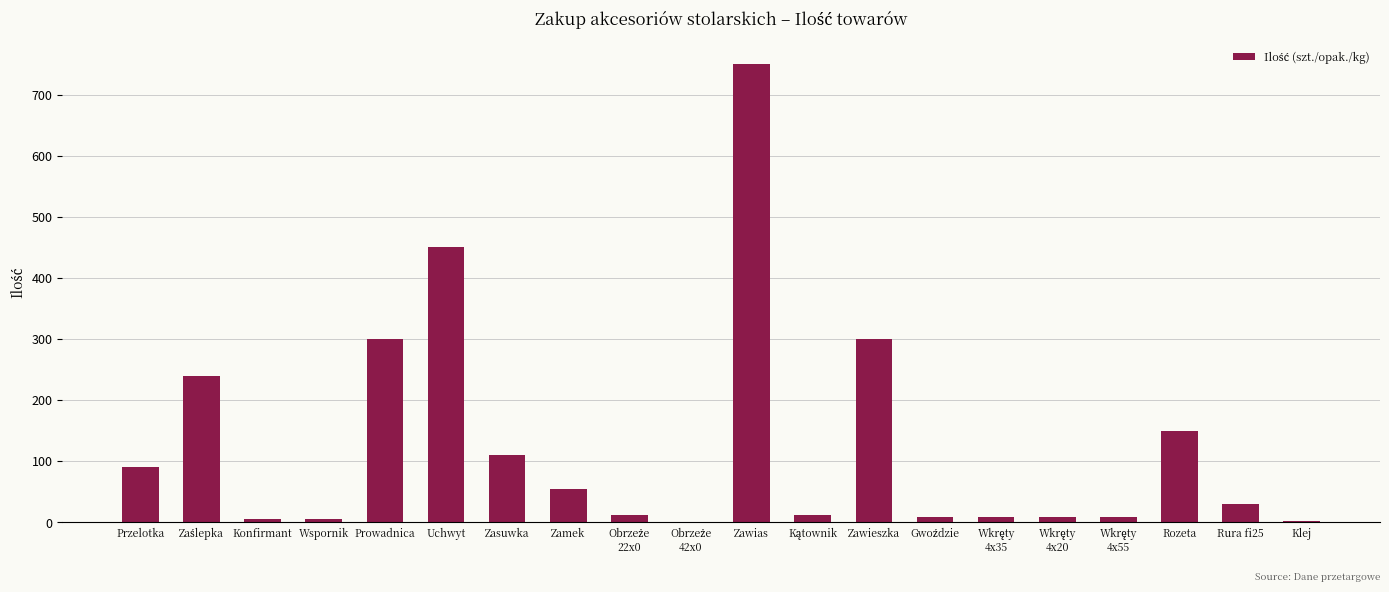

What is the maximum value shown in the chart?

750